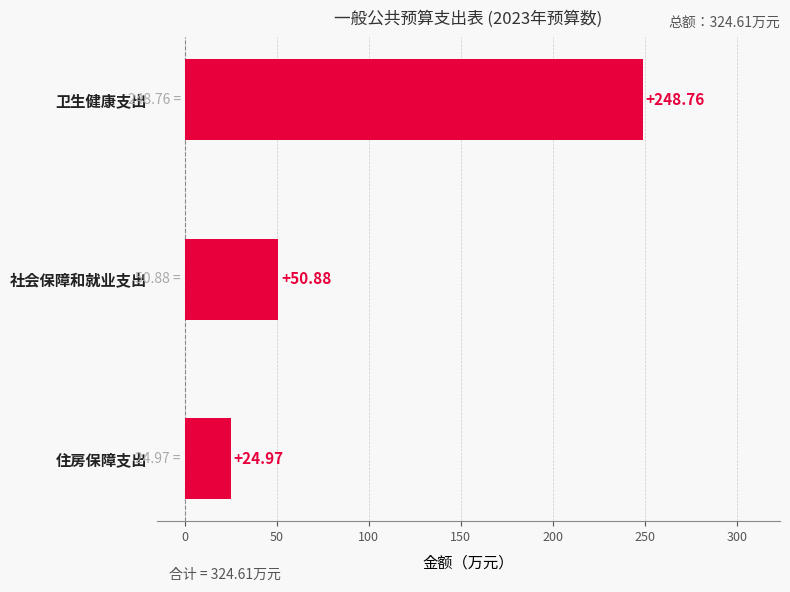

What is the sum of all values?

324.6